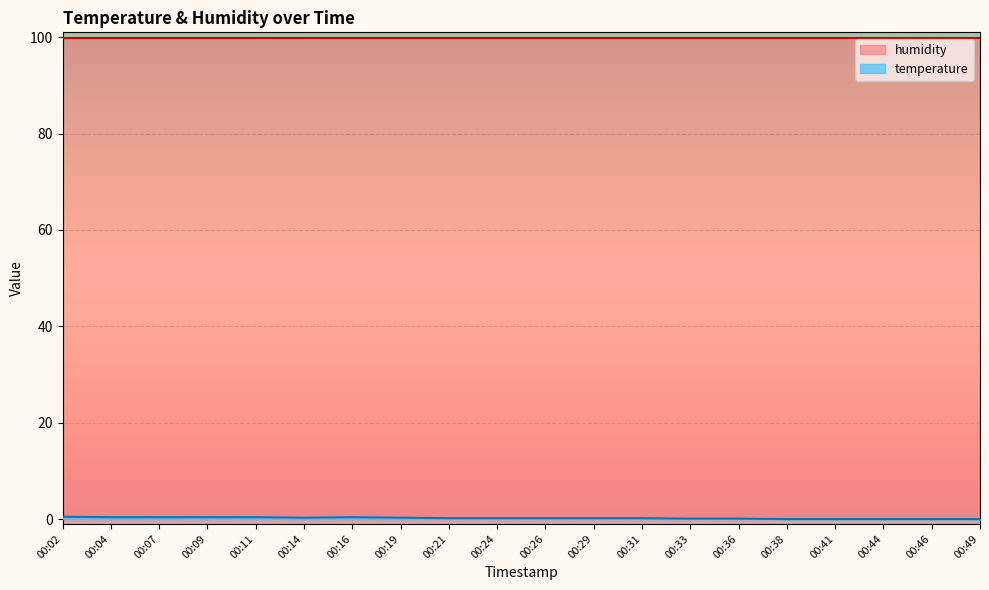

What is the lowest value of the humidity series?

99.9